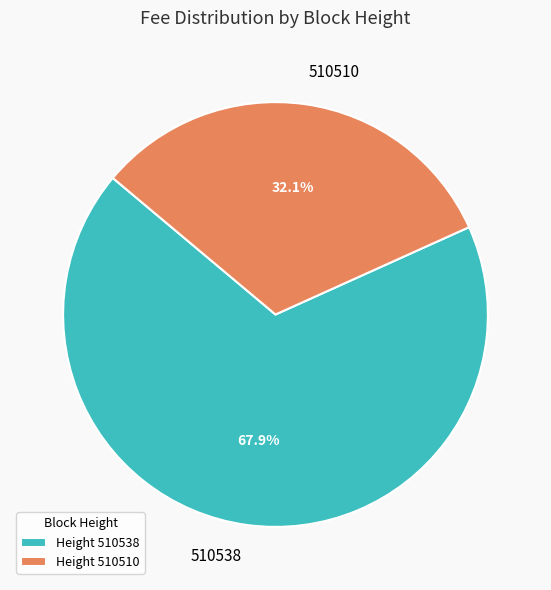

True or false: 510510 accounts for 32% of the total.

True